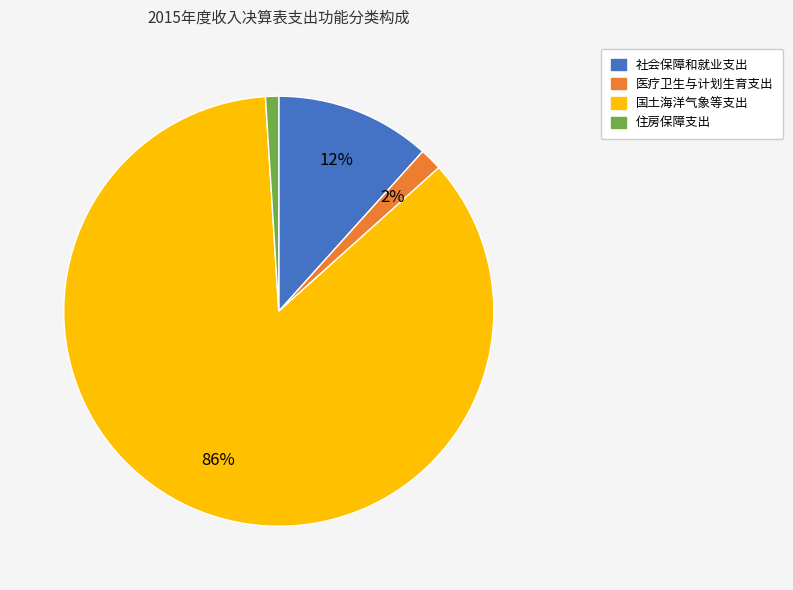

Does any single category account for the majority?

Yes